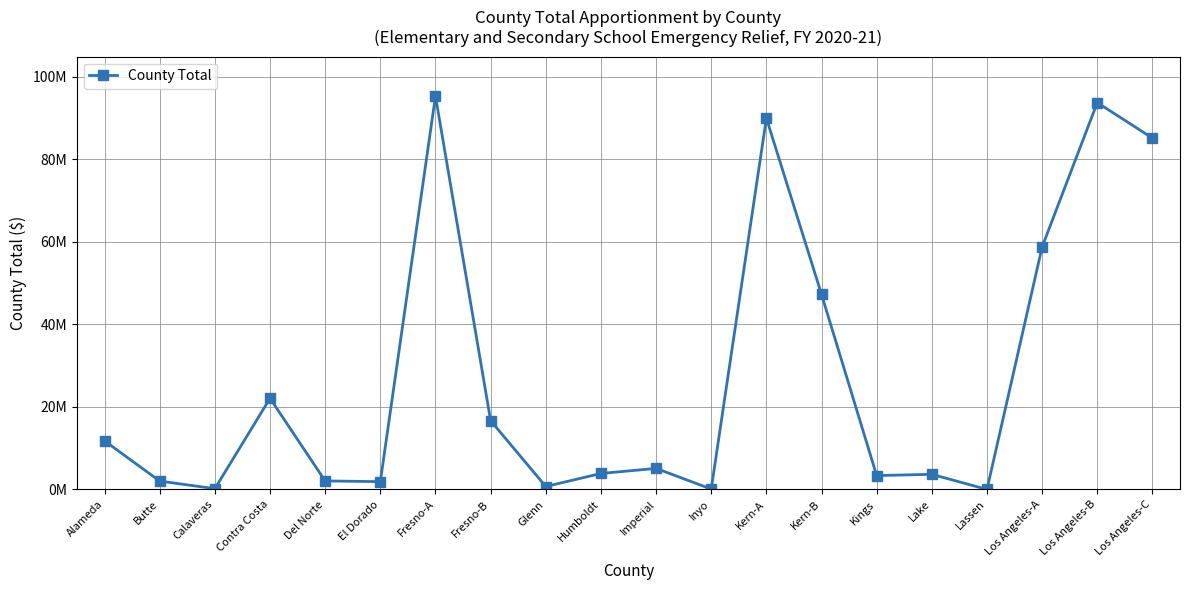

What is the change in value from Humboldt to Lake?

-204019